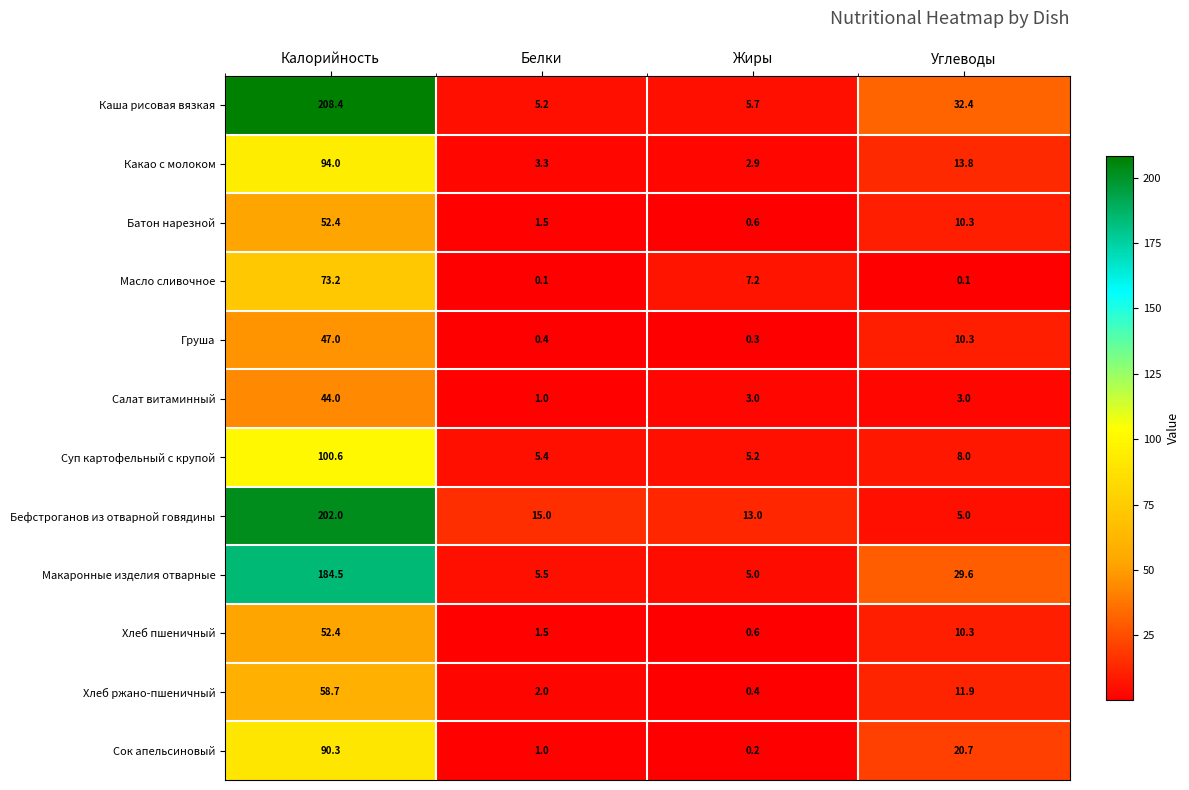

At which label does Сок апельсиновый first exceed 20?

Калорийность